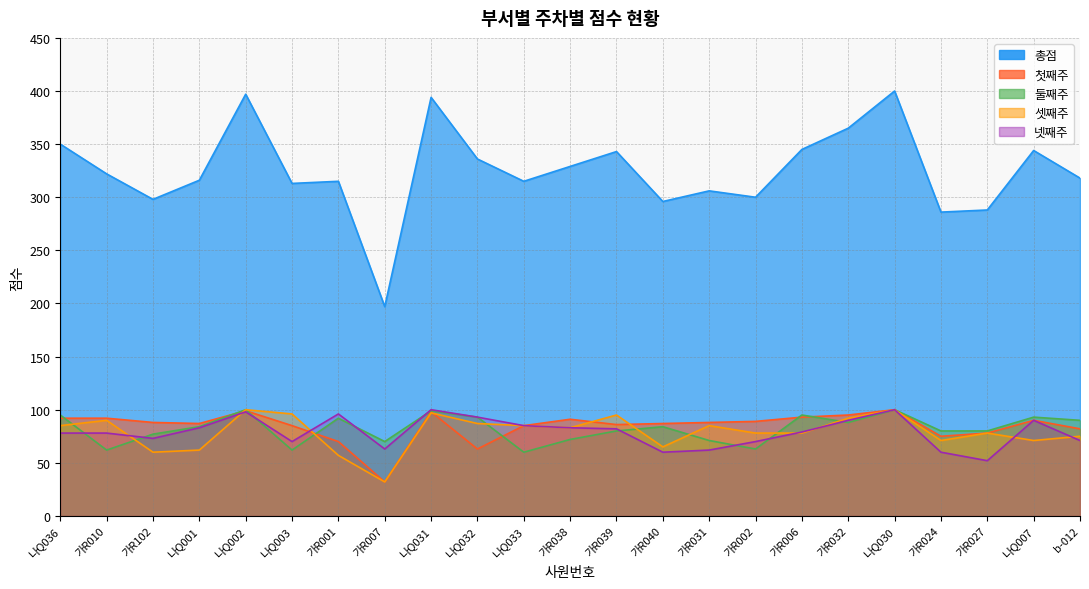

Where is the first local minimum for 둘째주?

가R010